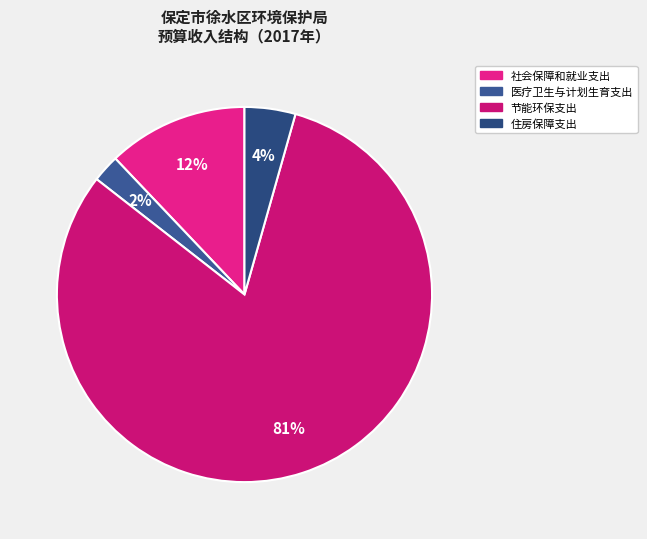

What is the majority slice?

节能环保支出